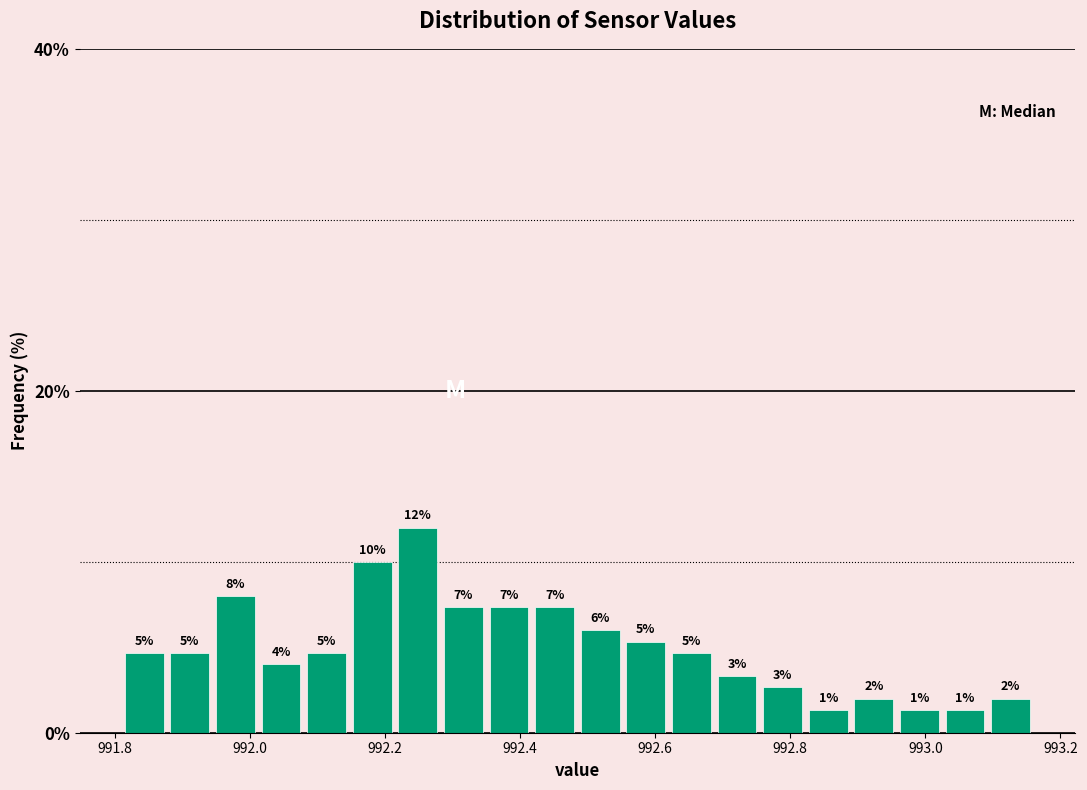

Around what value on the x-axis is the tallest bar? Give the approximate position of its centre, as read against the axis.

992.24